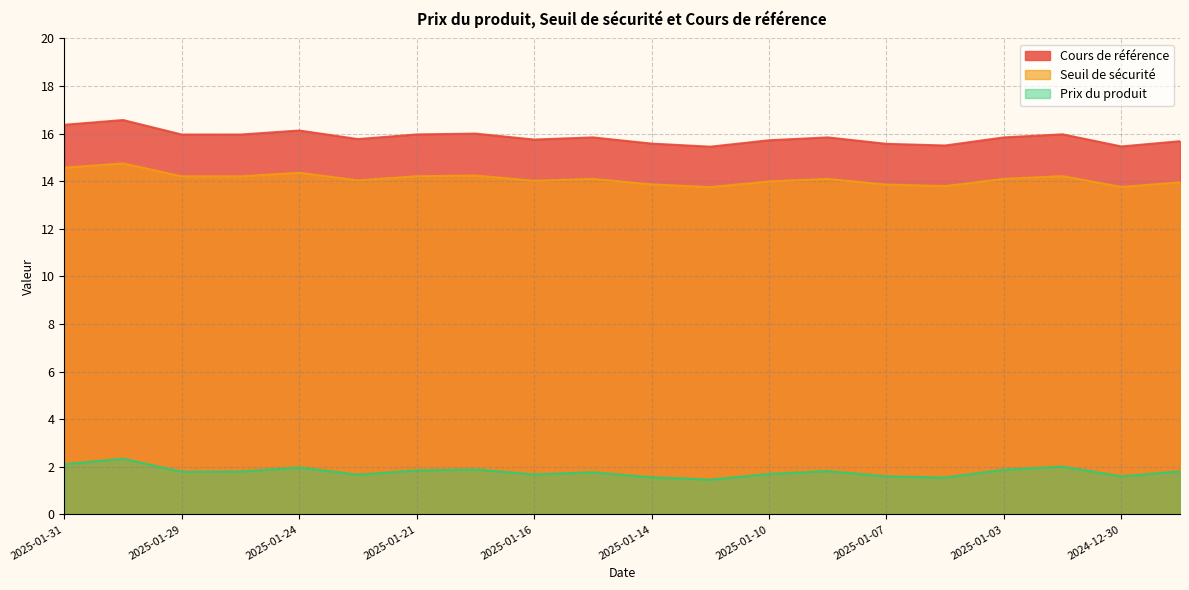

Which category has the highest value in the Cours de référence series?

2025-01-30